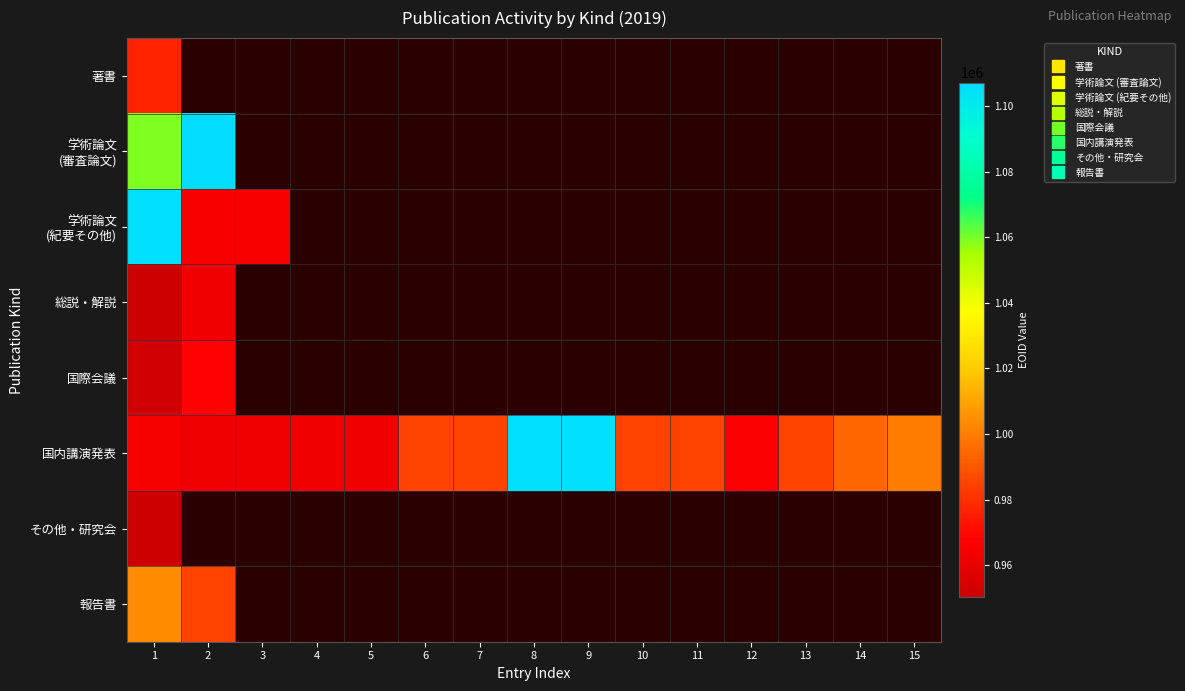

What is the smallest value displayed?

950234.0